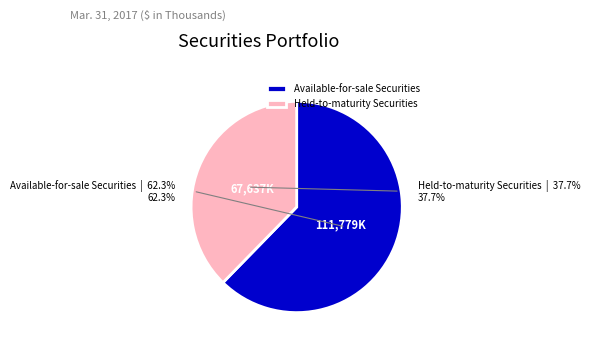

Count the number of slices in the pie.

2